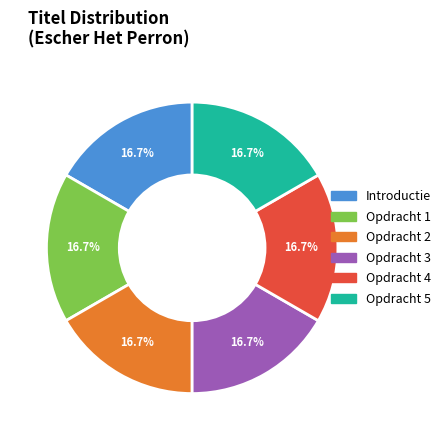

To the nearest percent, what is the average slice percentage?

17%